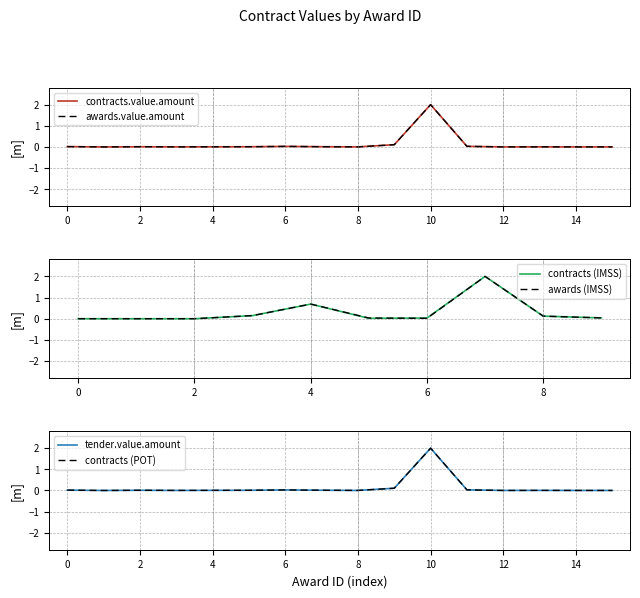

At which label is contracts (IMSS) closest to 1?

4